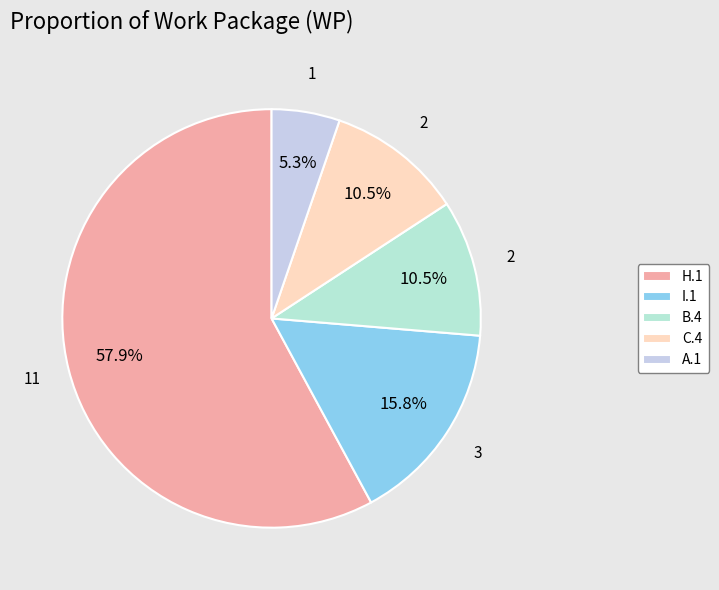

What is the largest slice in the pie chart?

H.1